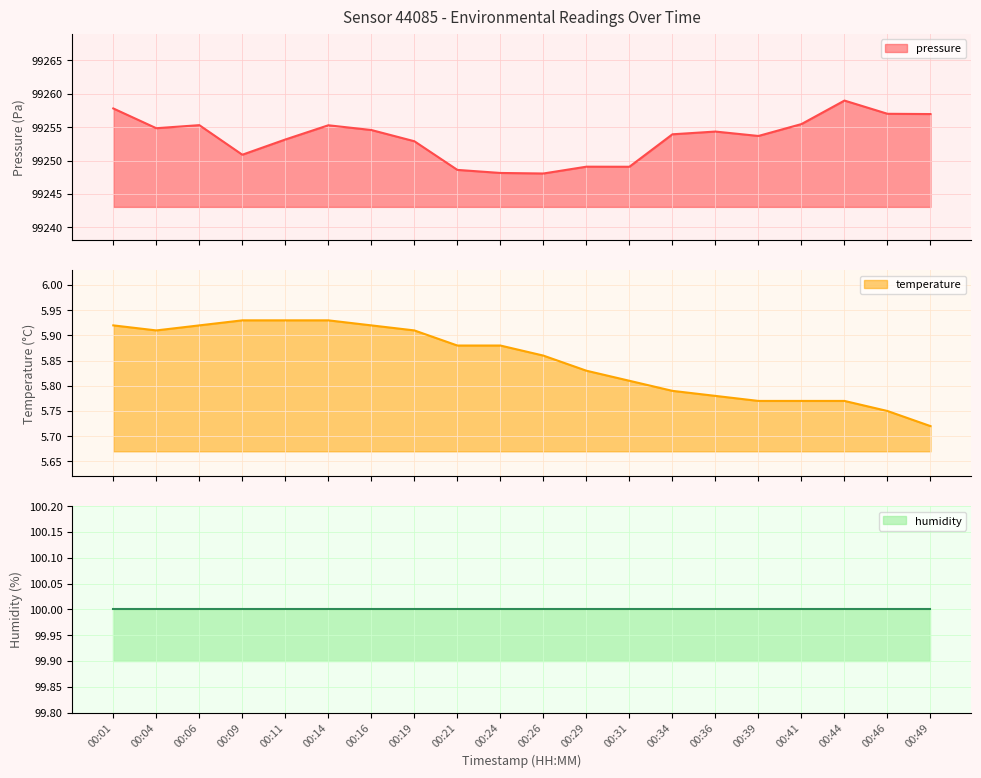

True or false: temperature has a value of 4.0 at 00:16.

False